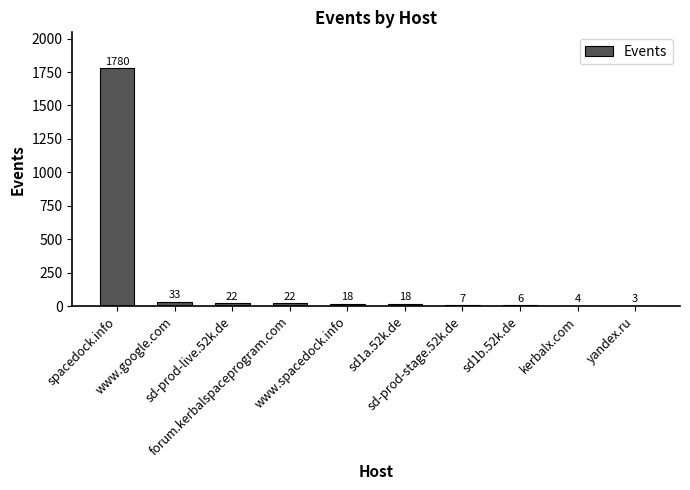

The chart shows a value of 22 at sd-prod-live.52k.de. True or false?

True